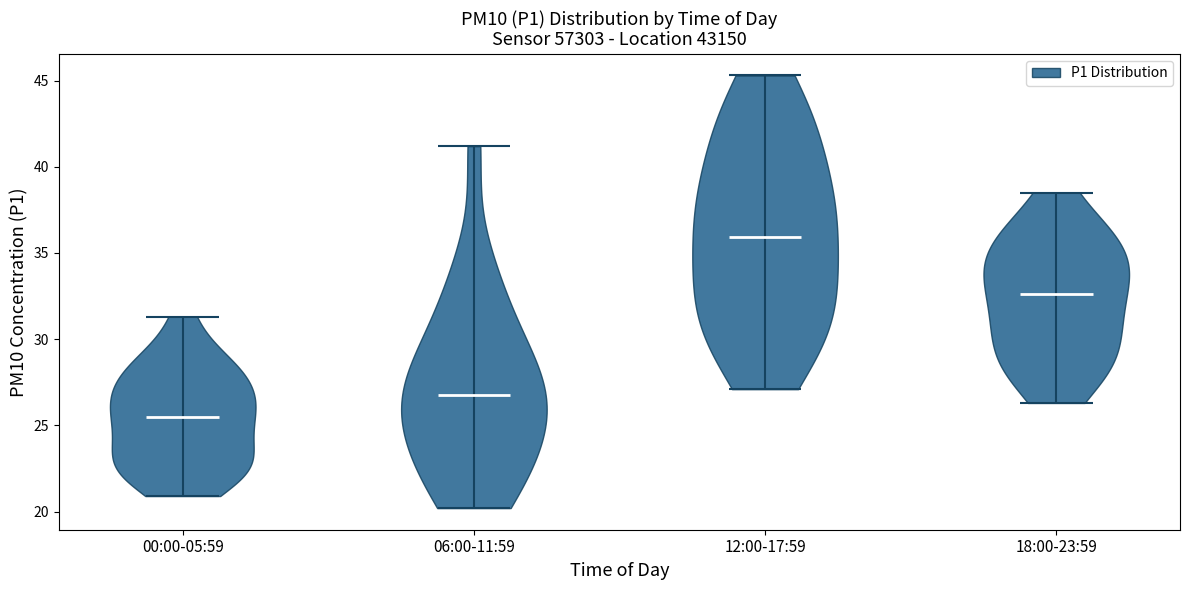

Reading left to right, read every violin against the y-axis: where its median line is, and the lowest and highest points it reaches. The values are not printed on the chart, so give them approximately, as read against the axis.

00:00-05:59: median line 25.5, lowest point 21.0, highest point 31.5
06:00-11:59: median line 27.0, lowest point 20.0, highest point 41.0
12:00-17:59: median line 36.0, lowest point 27.0, highest point 45.5
18:00-23:59: median line 32.5, lowest point 26.5, highest point 38.5